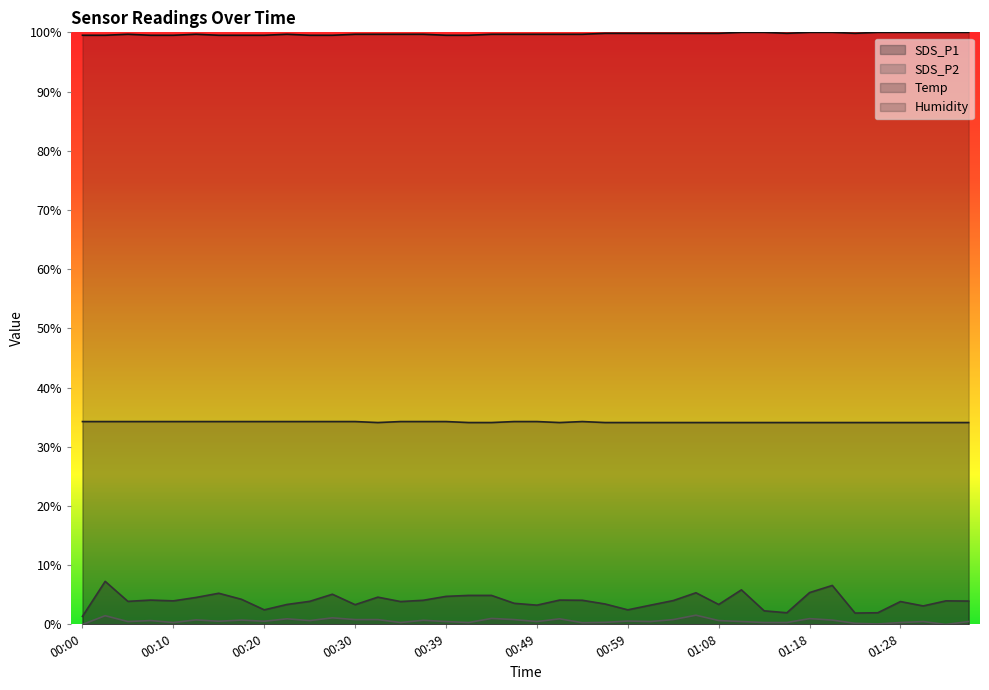

What is the lowest value of the Humidity series?

99.5